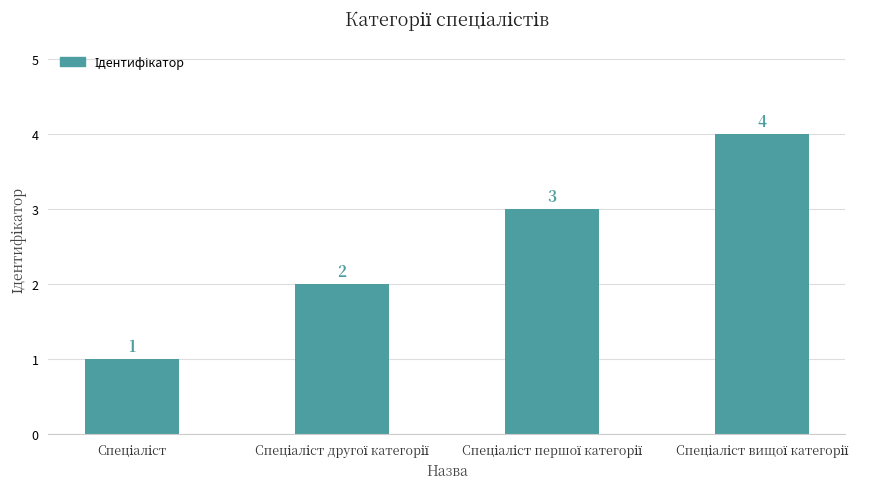

What is the difference between the maximum and minimum values?

3